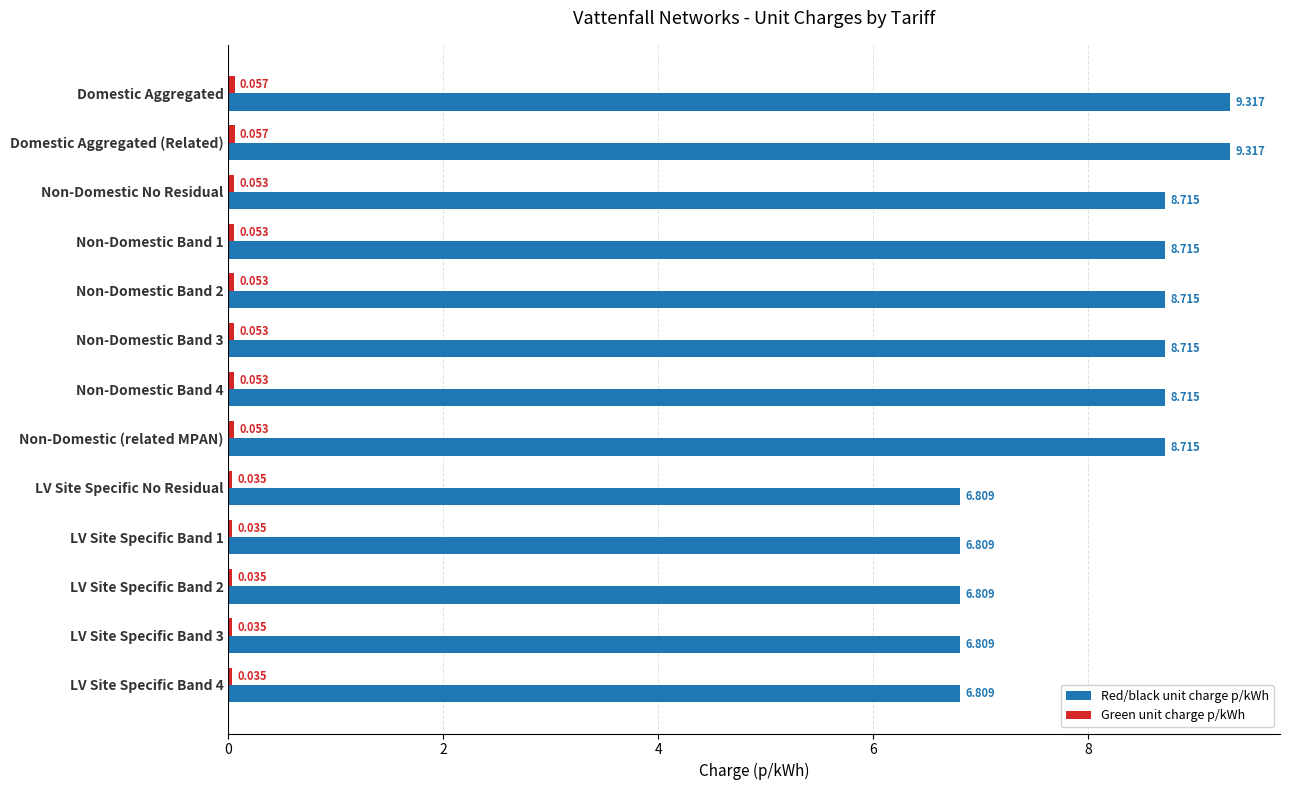

What is the difference between the second highest and second lowest values in the Red/black unit charge p/kWh series?

2.5